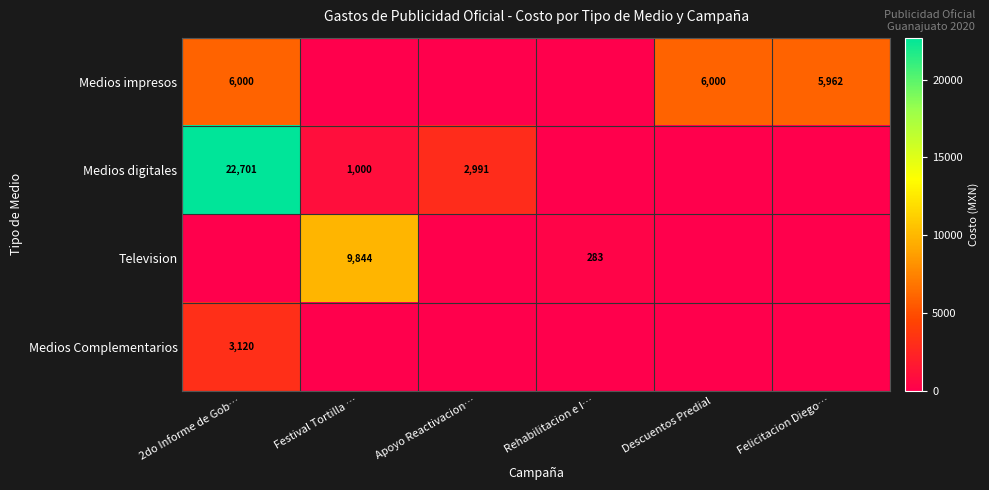

The Medios digitales series shows 4456 at Apoyo Reactivacion…. True or false?

False